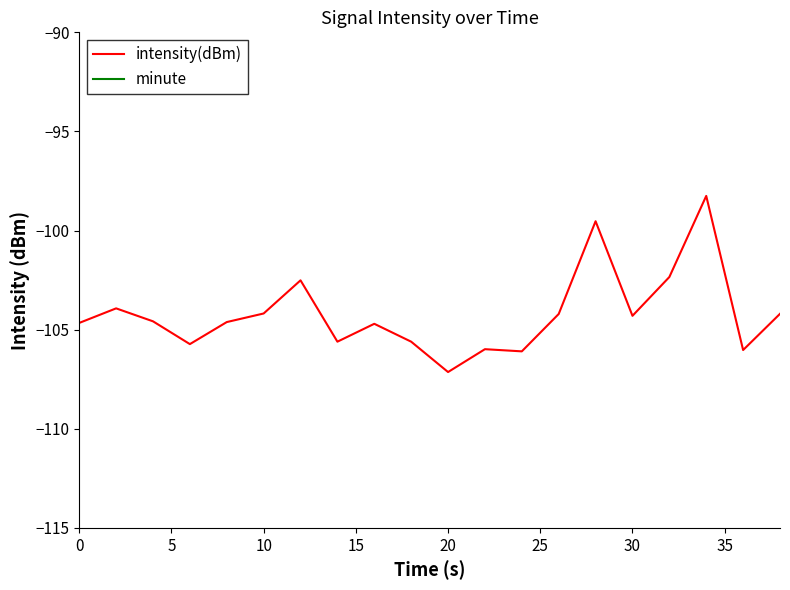

True or false: minute has more than 2 points higher than both neighbors.

False